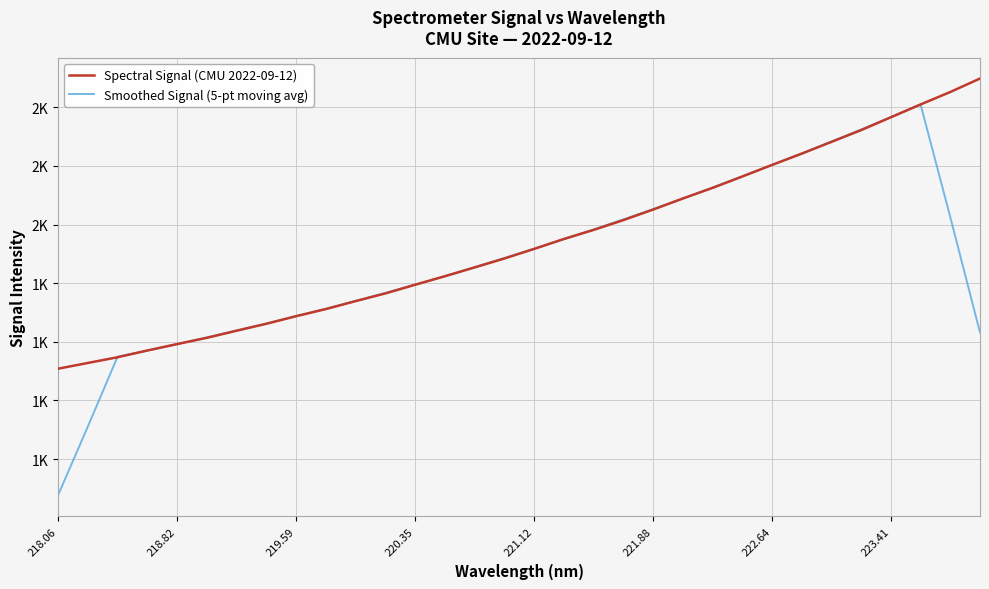

What are all the series names shown in the legend?

Spectral Signal (CMU 2022-09-12), Smoothed Signal (5-pt moving avg)